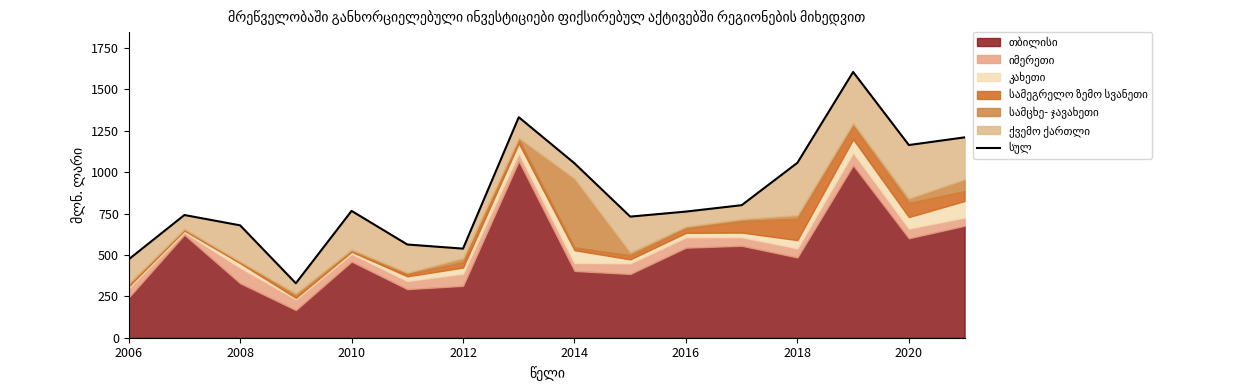

What is the value of the 15th point from the left?

1163.7